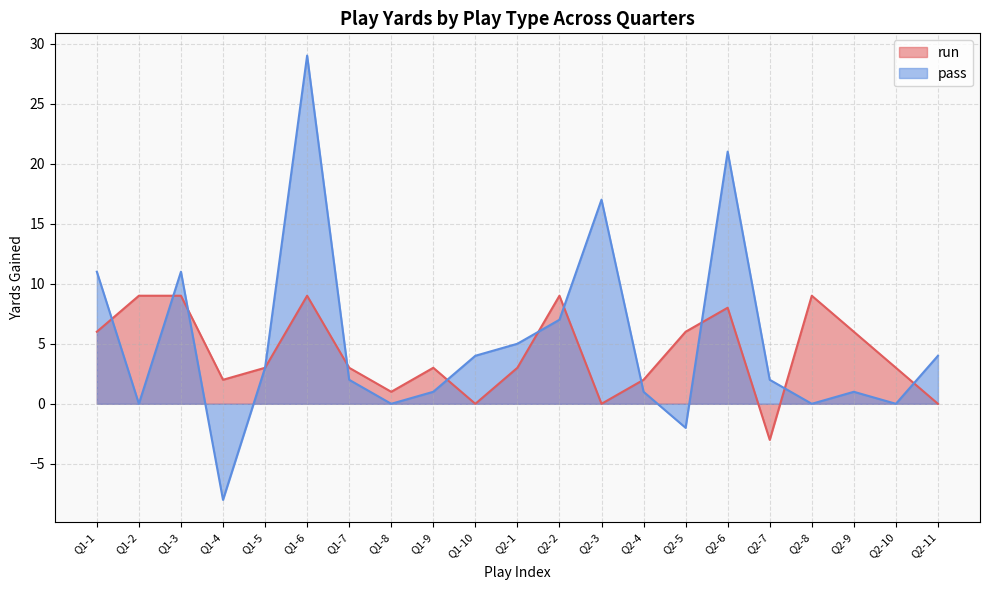

Which category has the lowest value in the run series?

Q2-7